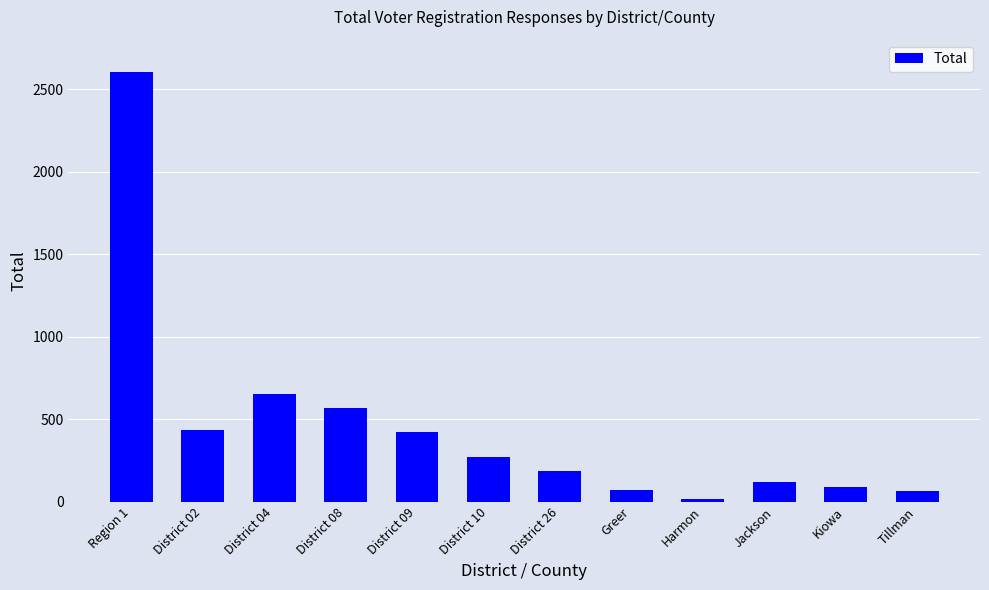

The value at District 04 is 650. True or false?

True